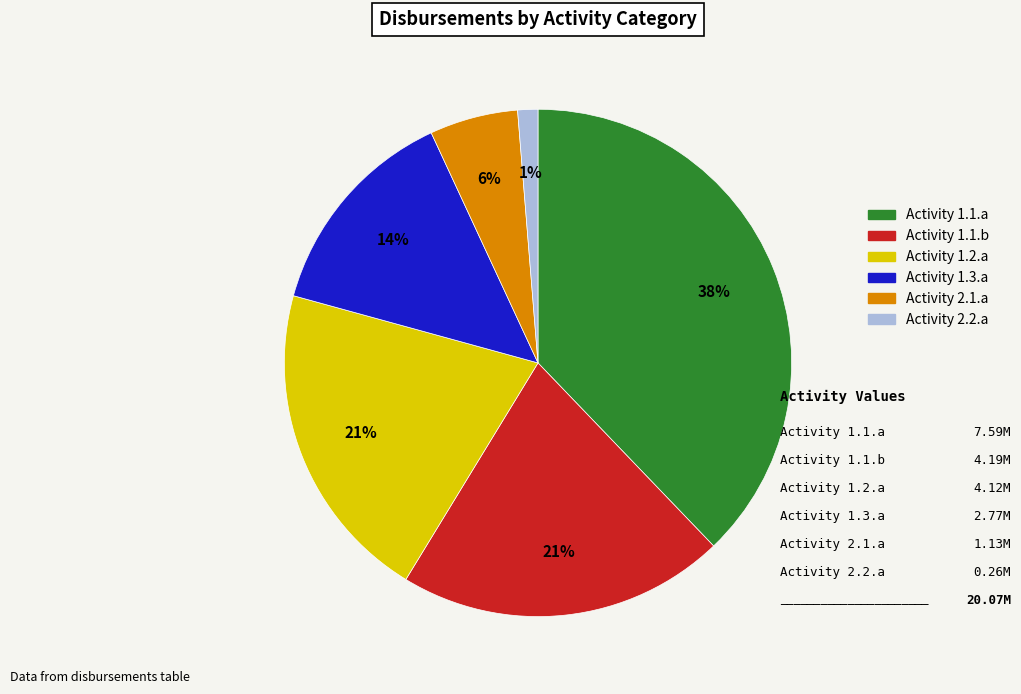

What is the largest slice in the pie chart?

Activity 1.1.a